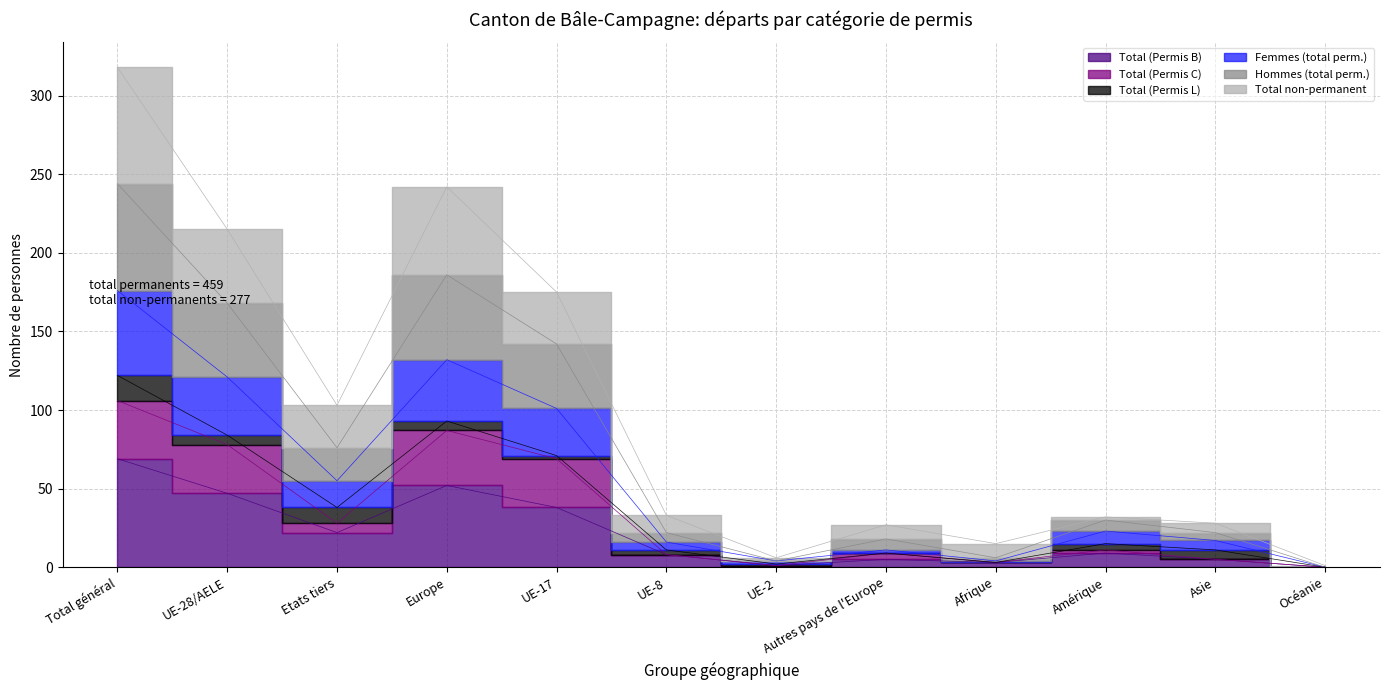

How many positive values does the Femmes (total perm.) series have?

11